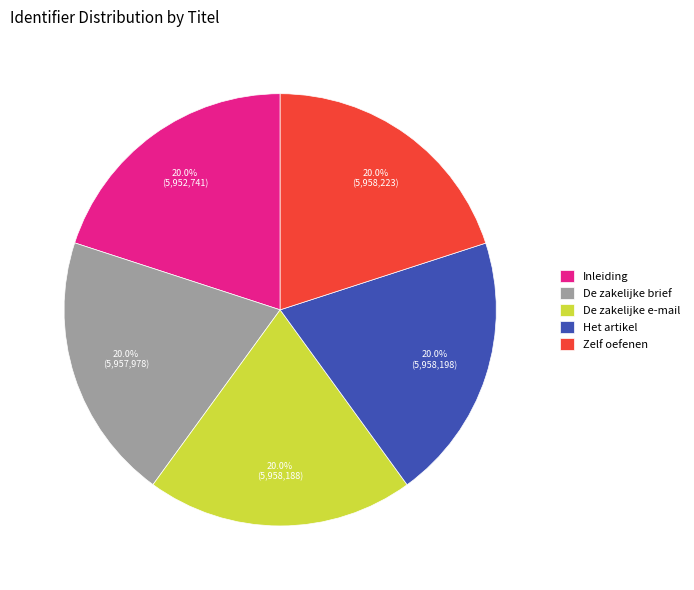

Is there any slice that represents more than half of the pie?

No